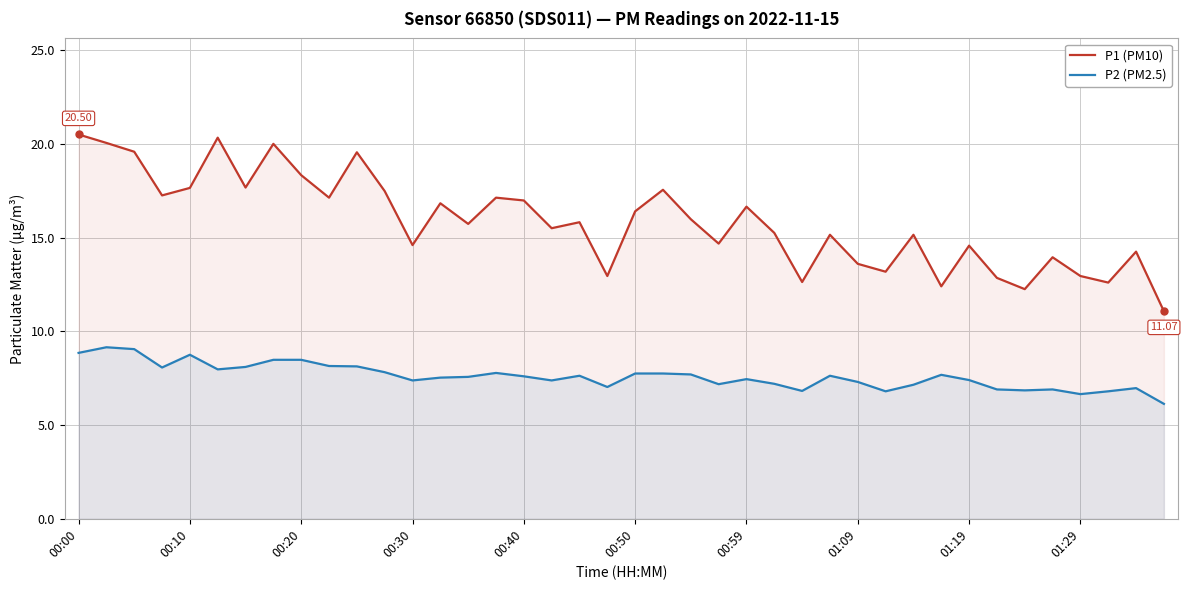

True or false: P1 (PM10) and P2 (PM2.5) intersect in this chart.

False